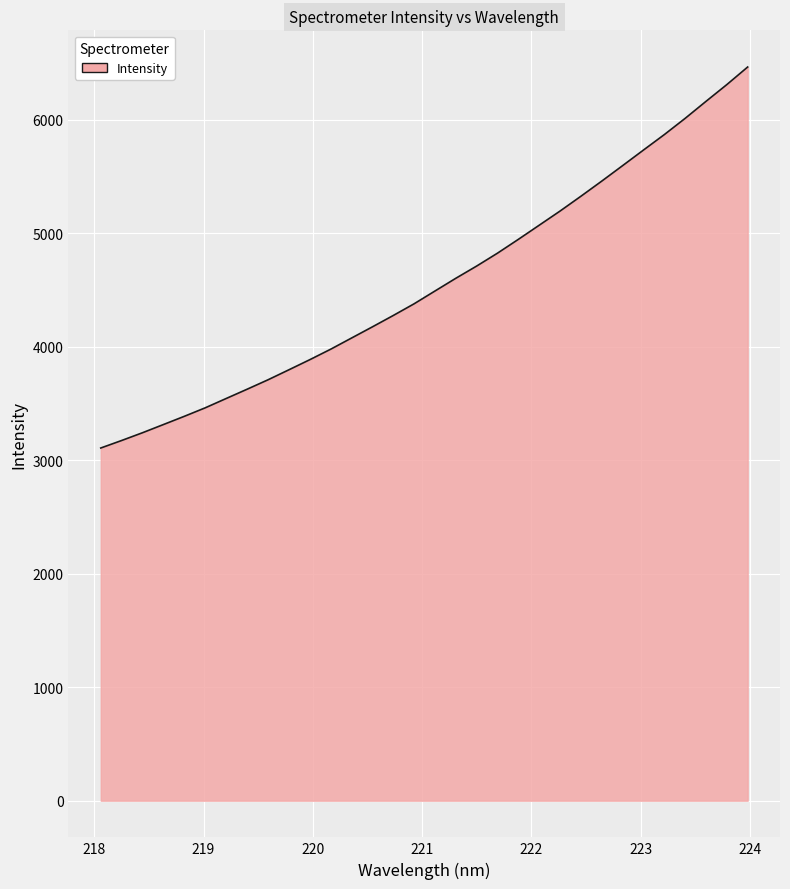

What is the difference between the maximum and minimum values?

3355.9